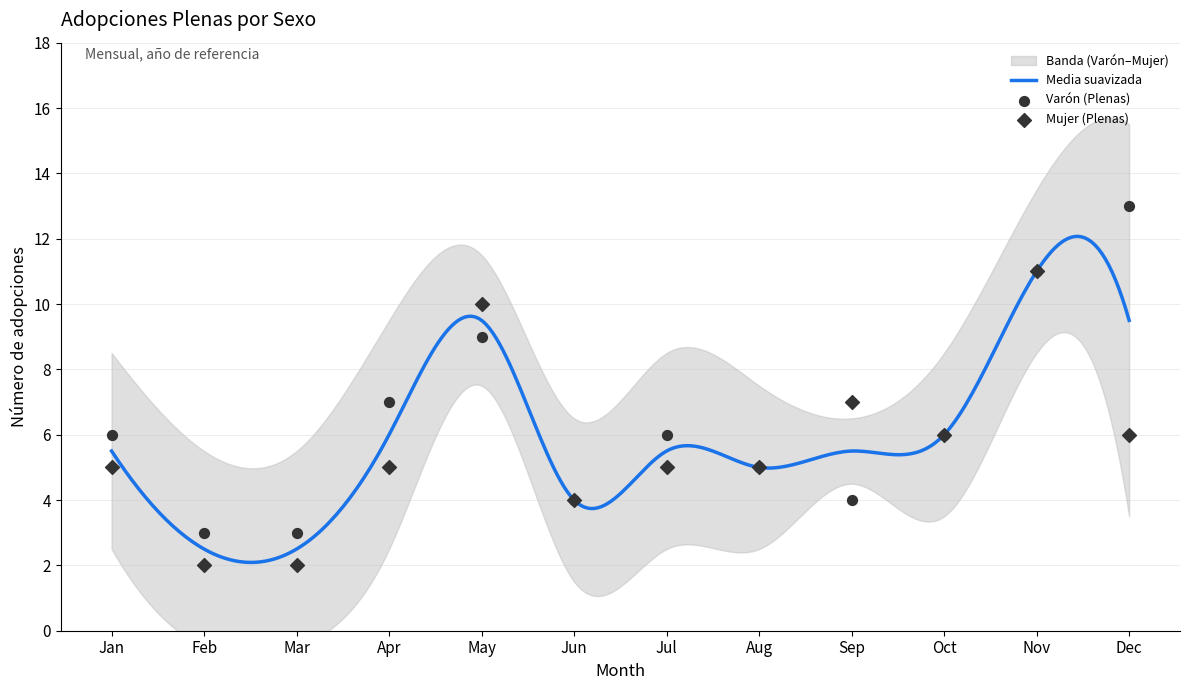

Which series reaches the maximum Y coordinate?

Varón (Plenas)